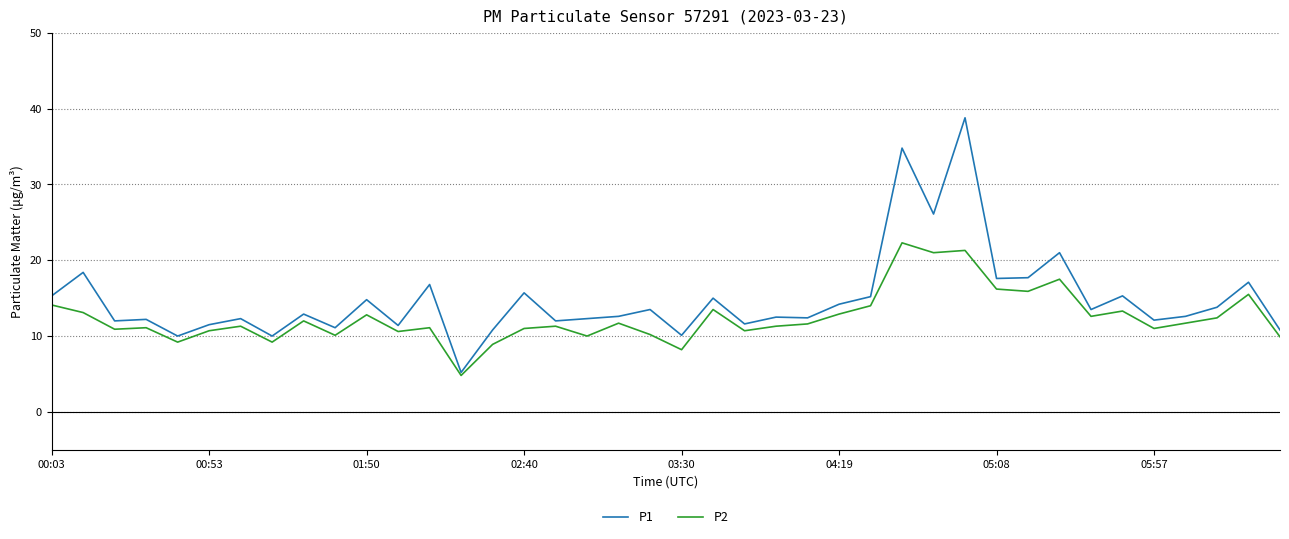

What is the lowest value of the P1 series?

5.2